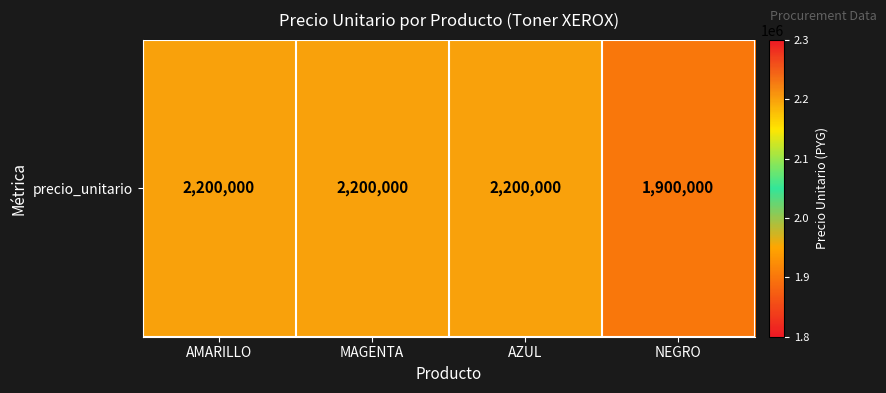

What value does the data have at MAGENTA, to the nearest 50?

2200000